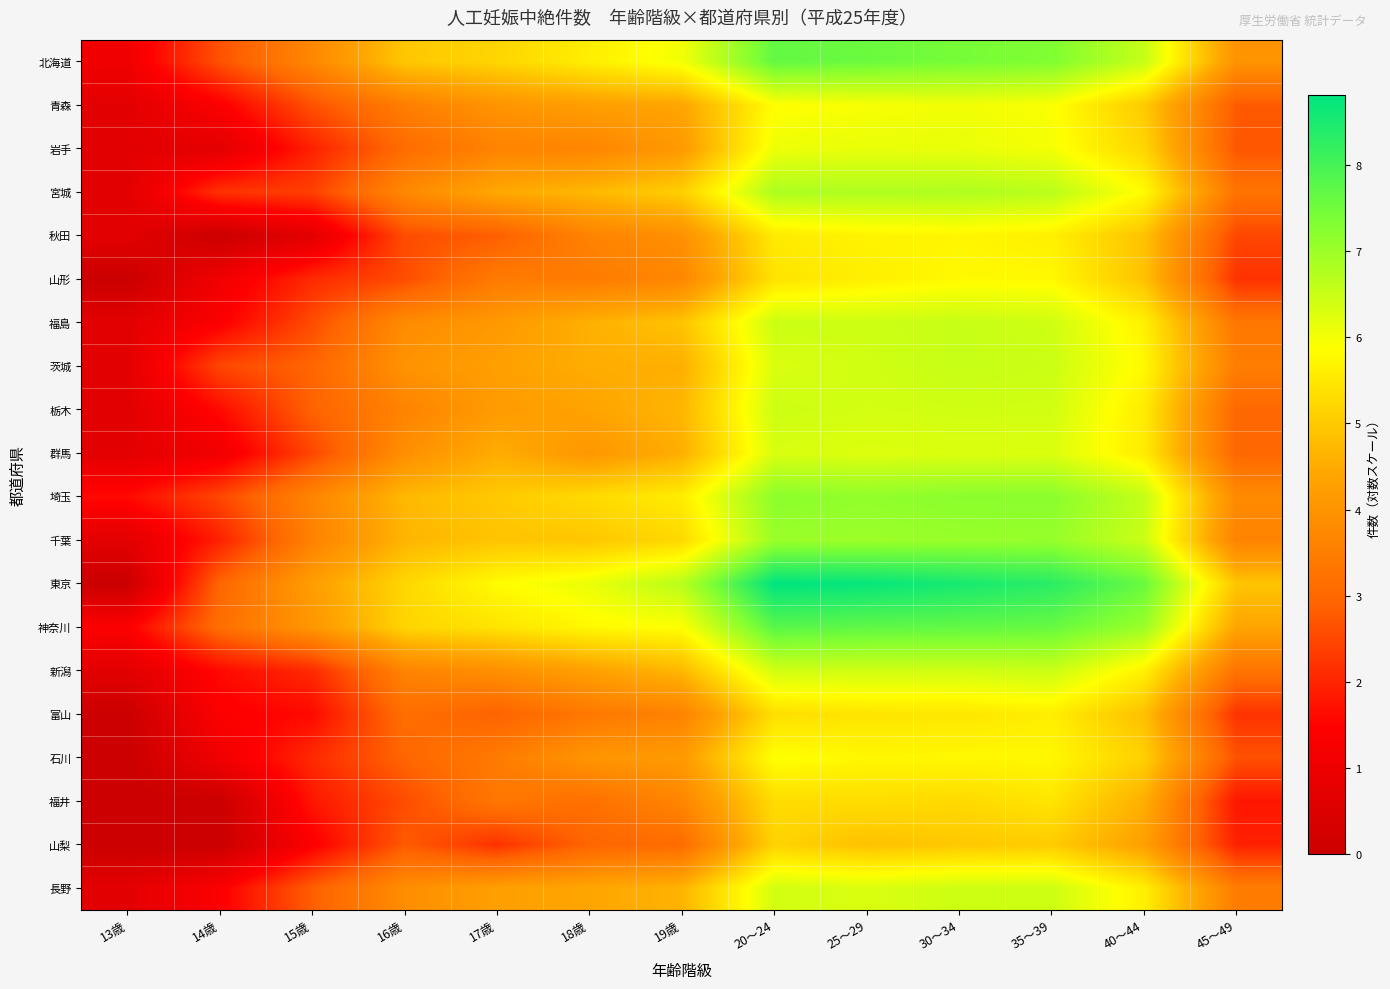

Between 15歳 and 35～39, which is larger?

35～39